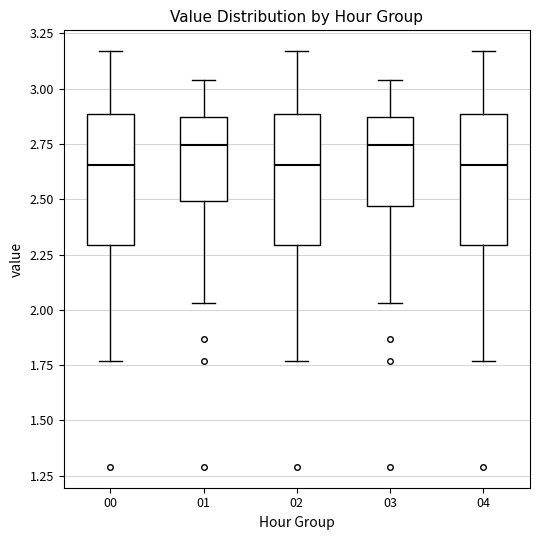

Where is the lower edge of the box at x = 03 on the y-axis? The values are not printed on the chart, so give them approximately, as read against the axis.

2.45